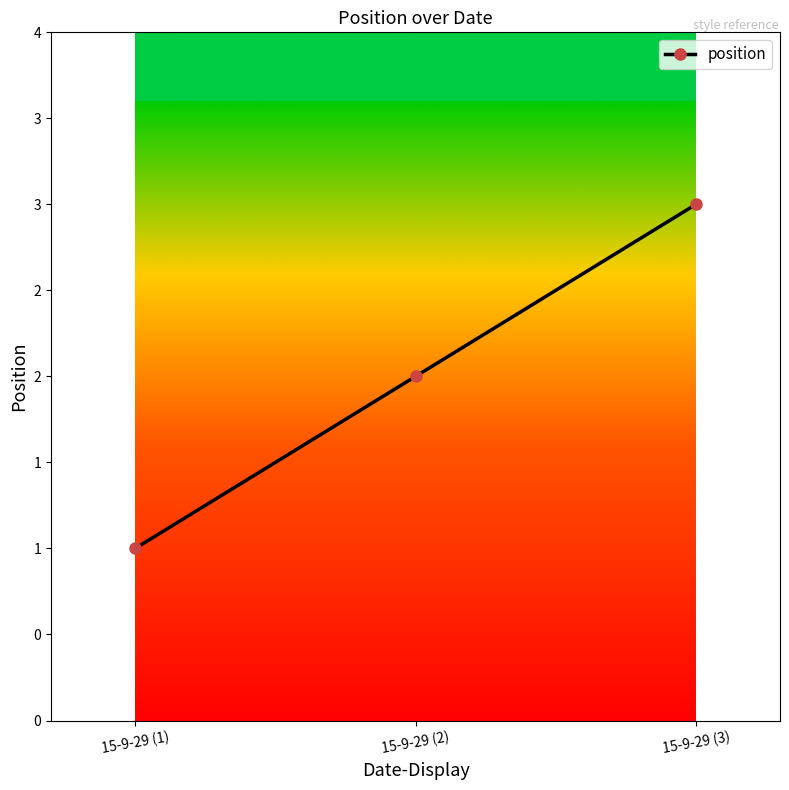

True or false: the data shows 1 at 15-9-29 (1).

False